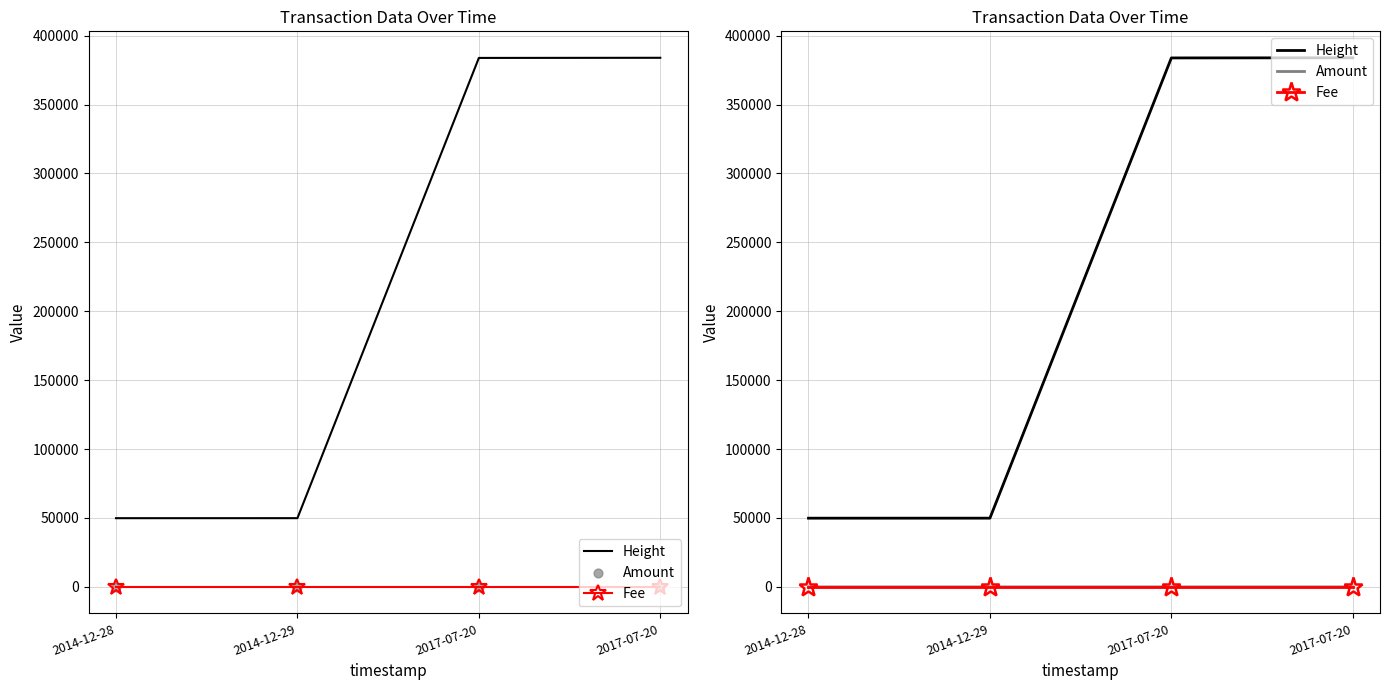

At how many categories does at least one series exceed 253213?

2